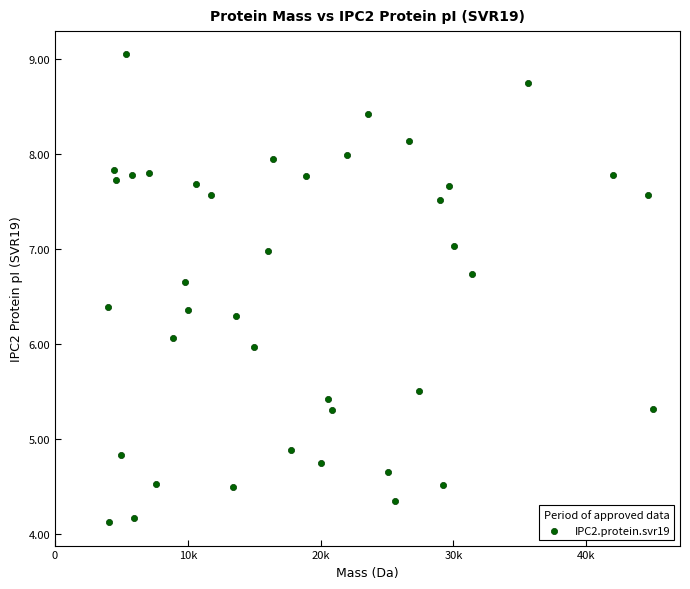

What is the range of Y values (max minus min)?

4.9